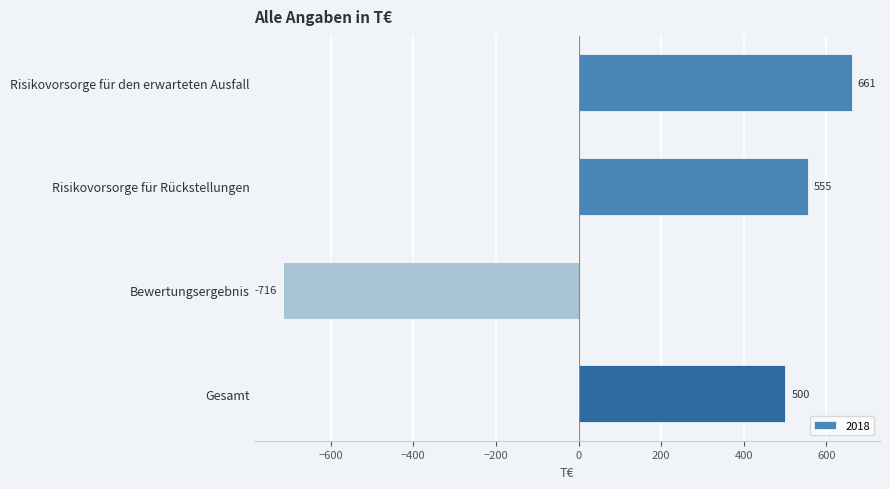

Which label corresponds to the smallest value in the chart?

Bewertungsergebnis